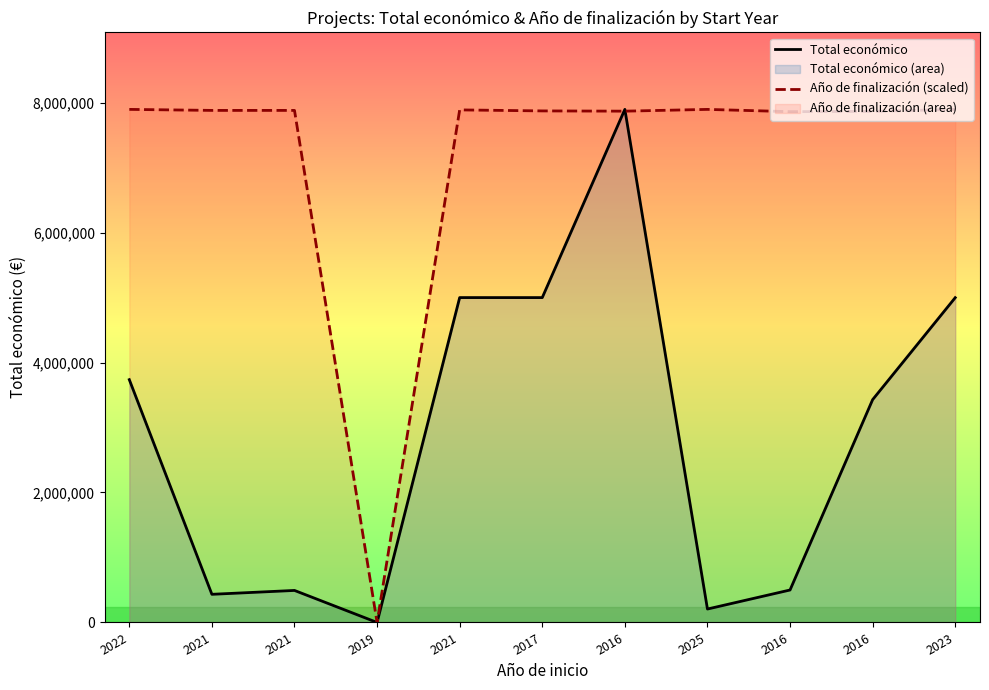

Reading left to right, extract all data points from this chart.

Total económico: 2022=3736434.0	2021=433202.0	2021=492868.0	2019=0.0	2021=4999563.0	2017=4999363.0	2016=7895657.0	2025=206641.0	2016=499534.0	2016=3428768.0	2023=4998268.0
Año de finalización (scaled): 2022=7895657.0	2021=7880076.0	2021=7880076.0	2019=0.0	2021=7887866.5	2017=7872285.5	2016=7868390.3	2025=7895657.0	2016=7860599.8	2016=7864495.1	2023=7895657.0